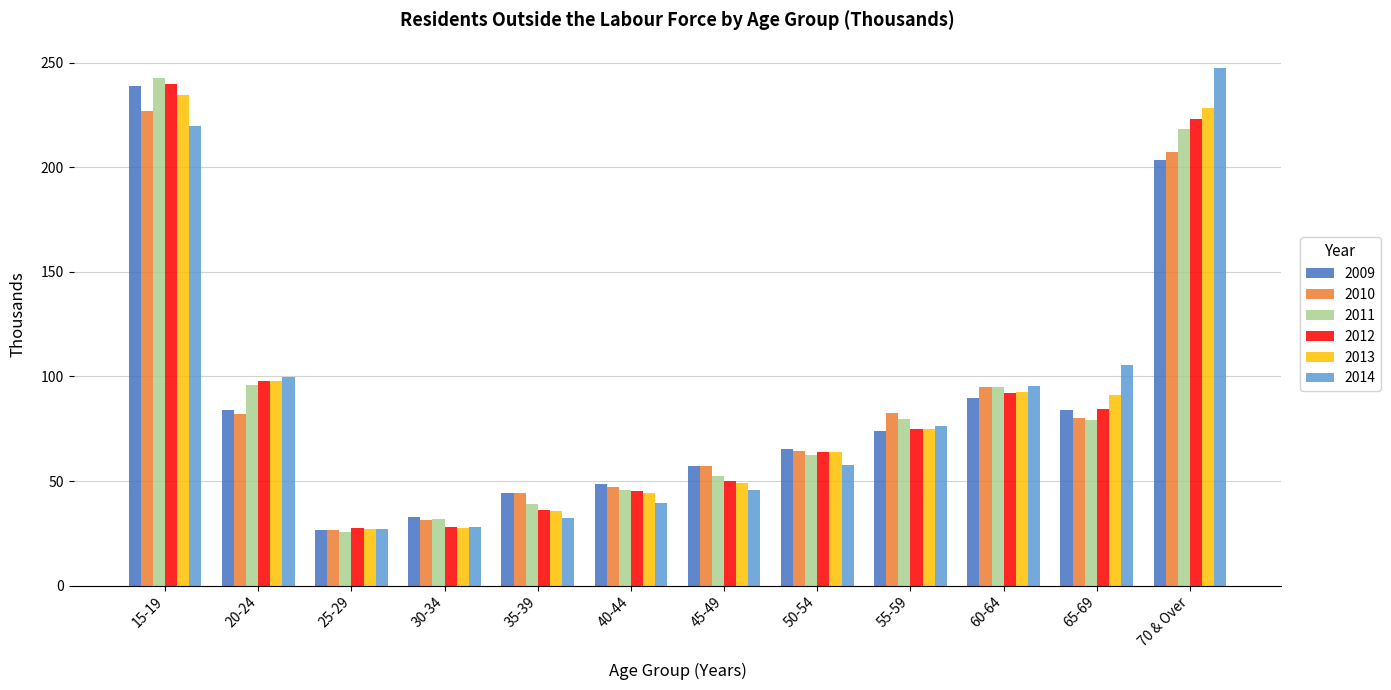

What is the label of the 8th bar from the left?

50-54